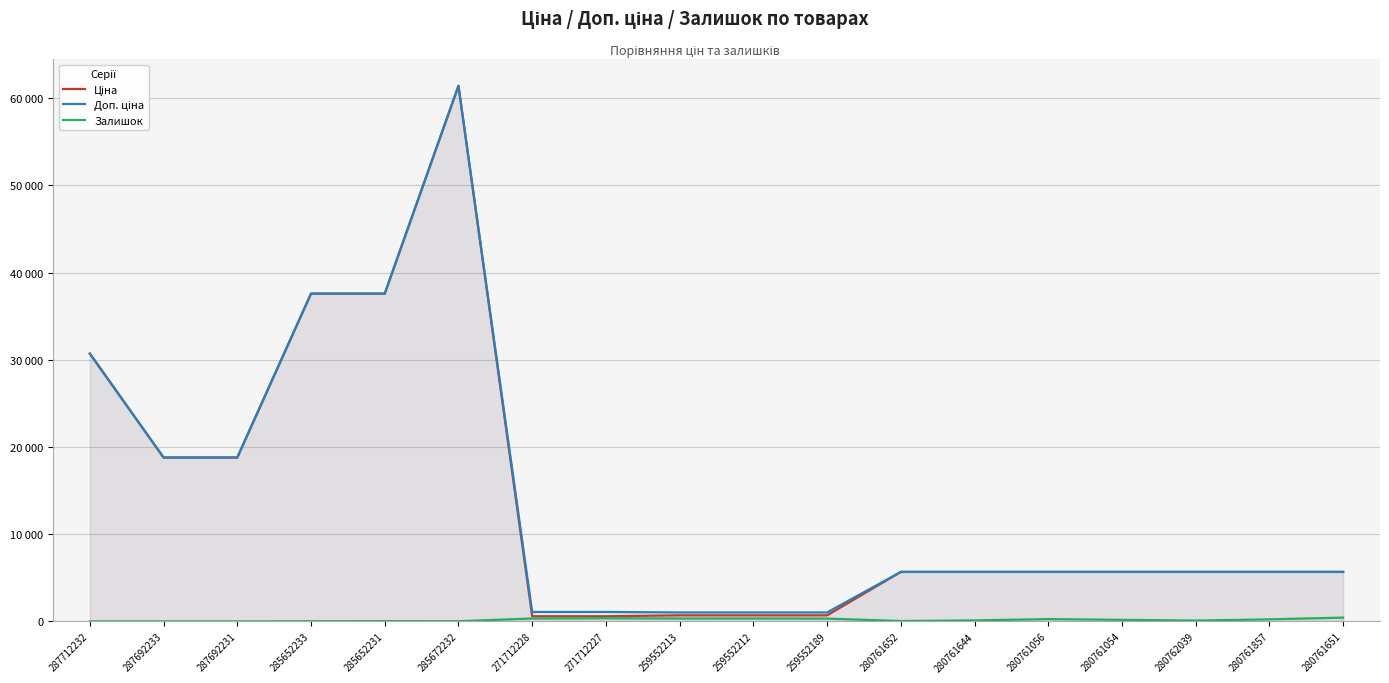

Rank the categories by Ціна value from highest to lowest.

285672232, 285652233, 285652231, 287712232, 287692233, 287692231, 280761652, 280761644, 280761056, 280761054, 280762039, 280761857, 280761651, 259552213, 259552212, 259552189, 271712228, 271712227